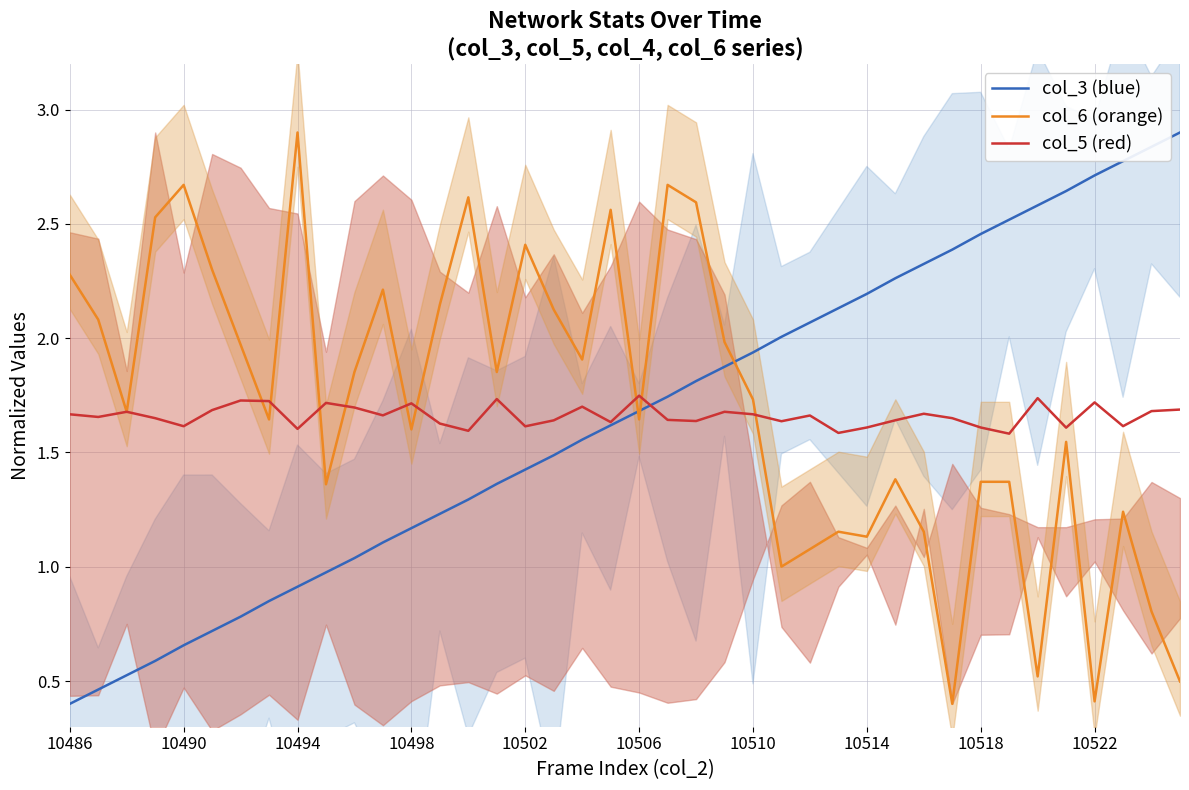

What is the total value across all series at 19?

5.8